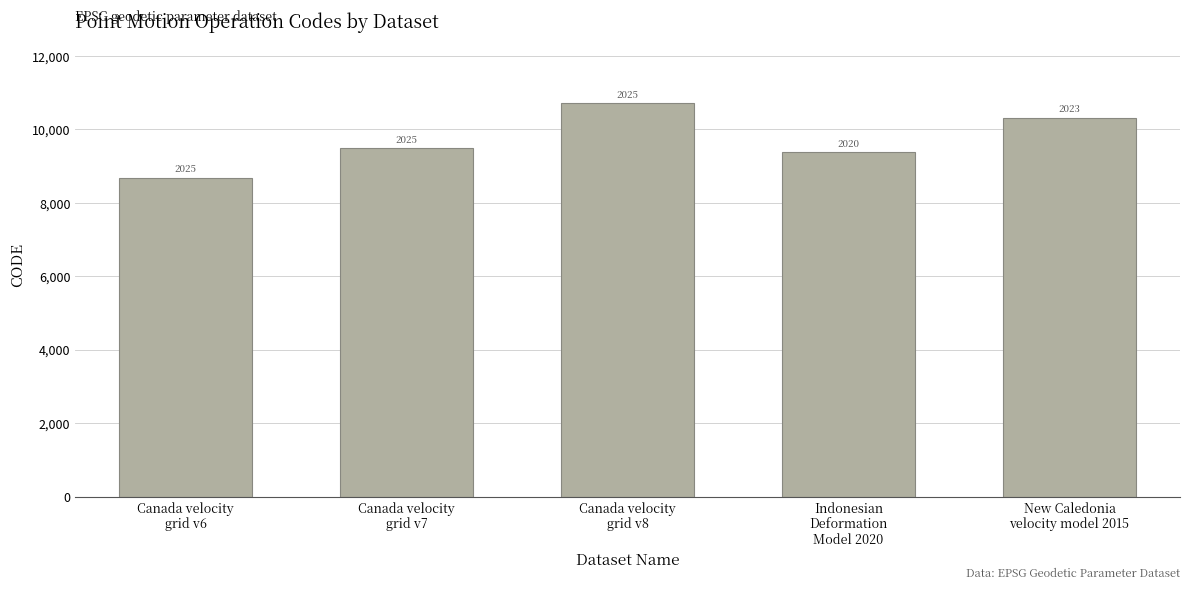

Does the chart contain stacked bars?

No